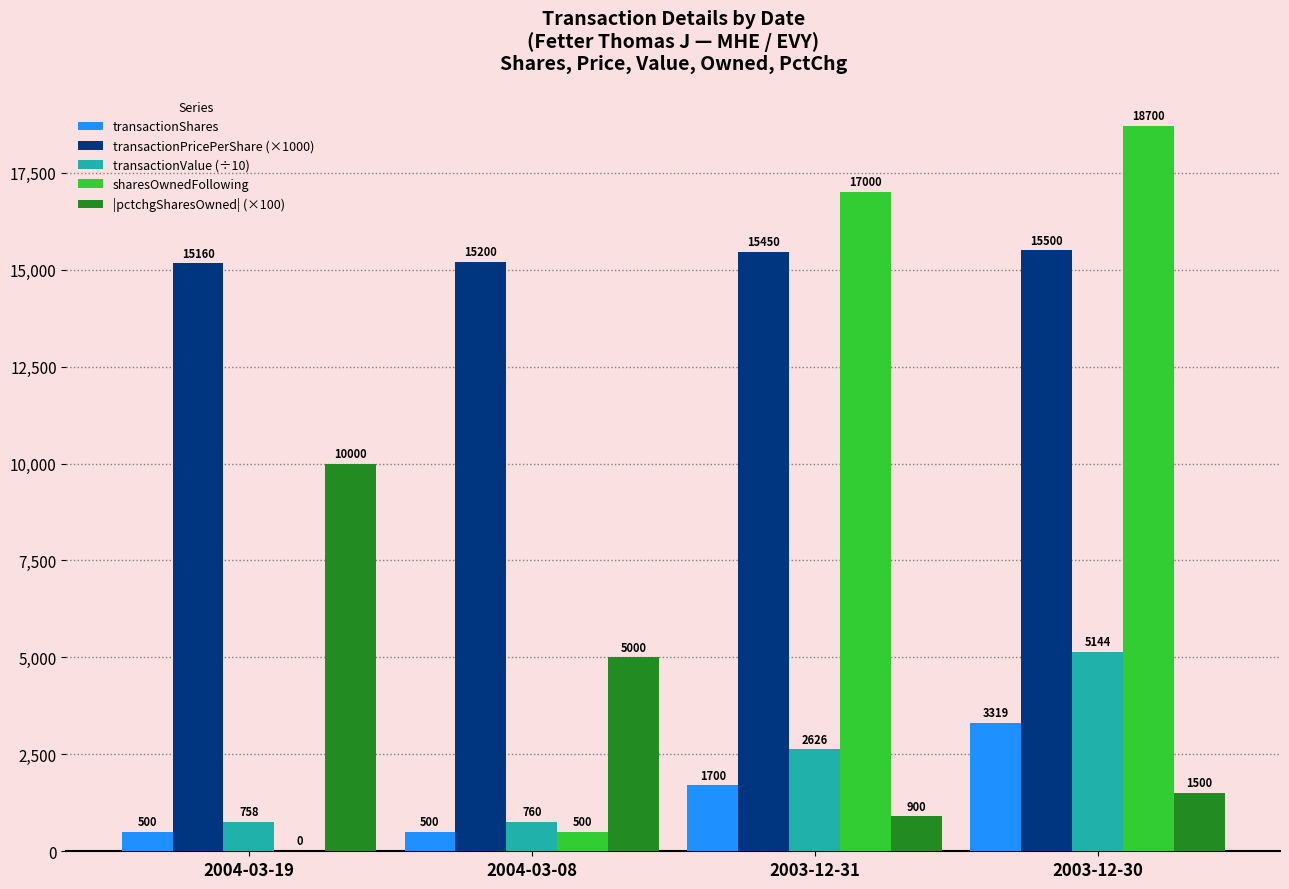

At which category does the chart reach its peak across all series?

2003-12-30